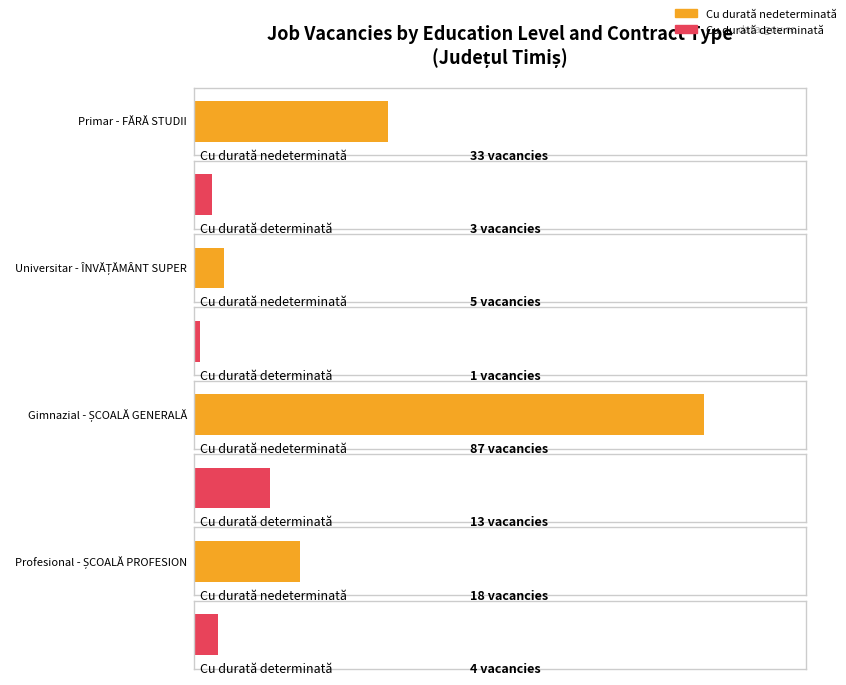

Reading right to left, list all the values displayed in this chart.

Cu durată nedeterminată: Profesional - ȘCOALĂ PROFESIONALĂ=18	Gimnazial - ȘCOALĂ GENERALĂ=87	Universitar - ÎNVĂȚĂMÂNT SUPERIOR=5	Primar - FĂRĂ STUDII=33
Cu durată determinată: Profesional - ȘCOALĂ PROFESIONALĂ=4	Gimnazial - ȘCOALĂ GENERALĂ=13	Universitar - ÎNVĂȚĂMÂNT SUPERIOR=1	Primar - FĂRĂ STUDII=3